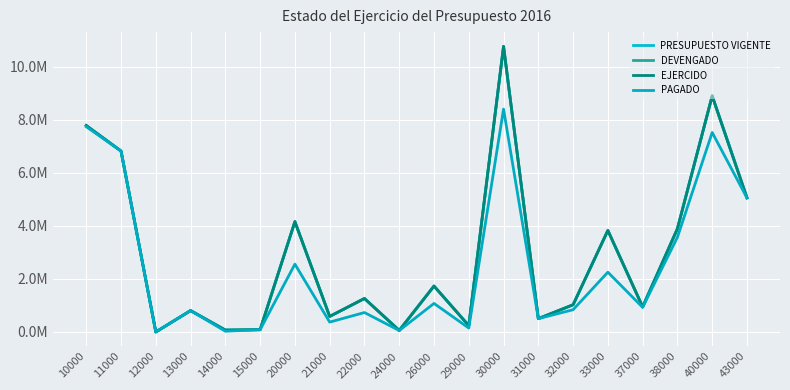

Does the chart have visible grid lines?

Yes